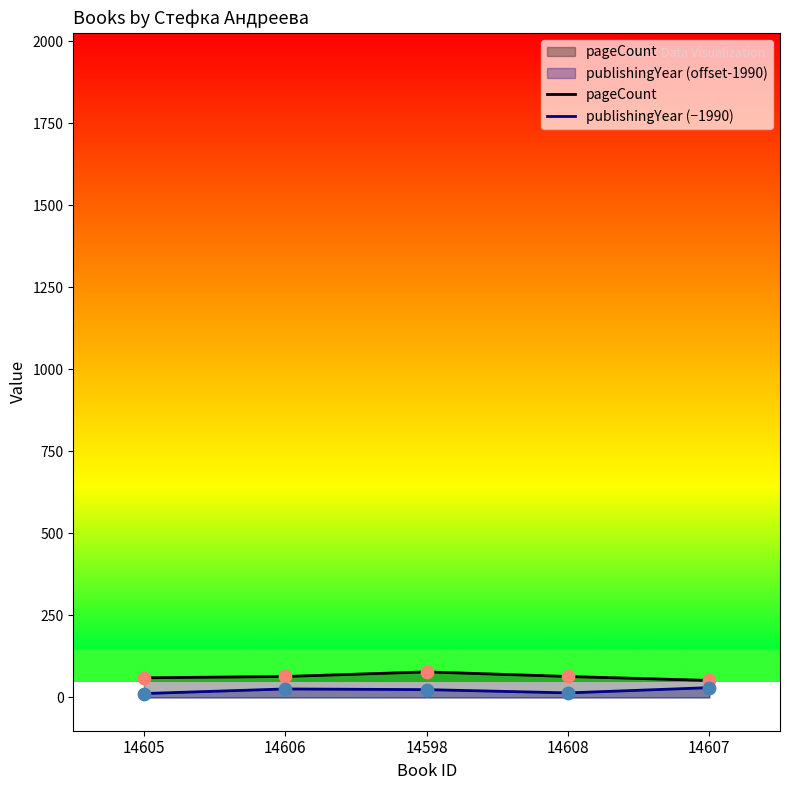

At how many categories does at least one series exceed 70?

1